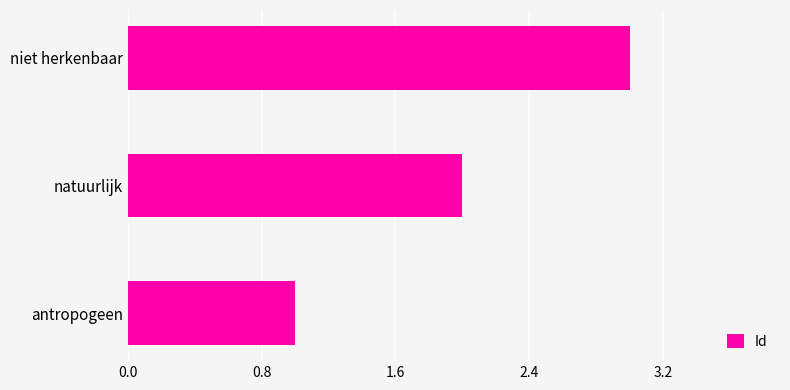

Which has a higher value, natuurlijk or antropogeen?

natuurlijk